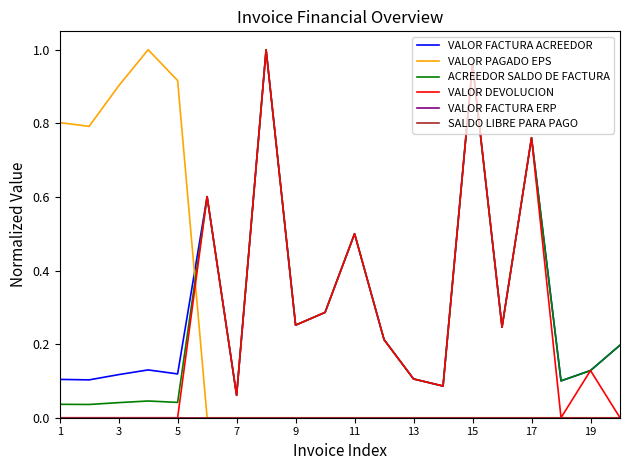

True or false: SALDO LIBRE PARA PAGO and VALOR DEVOLUCION cross at least once.

False